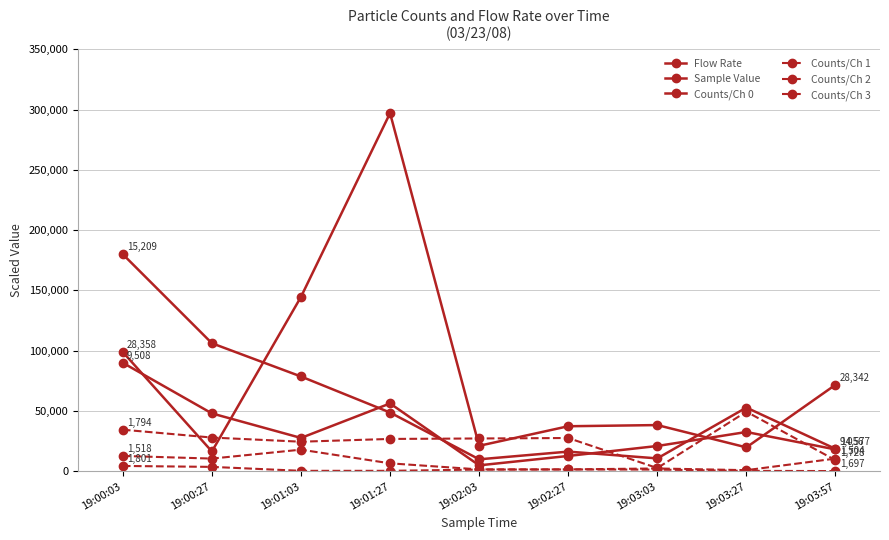

What is the label of the 1st point from the left?

19:00:03